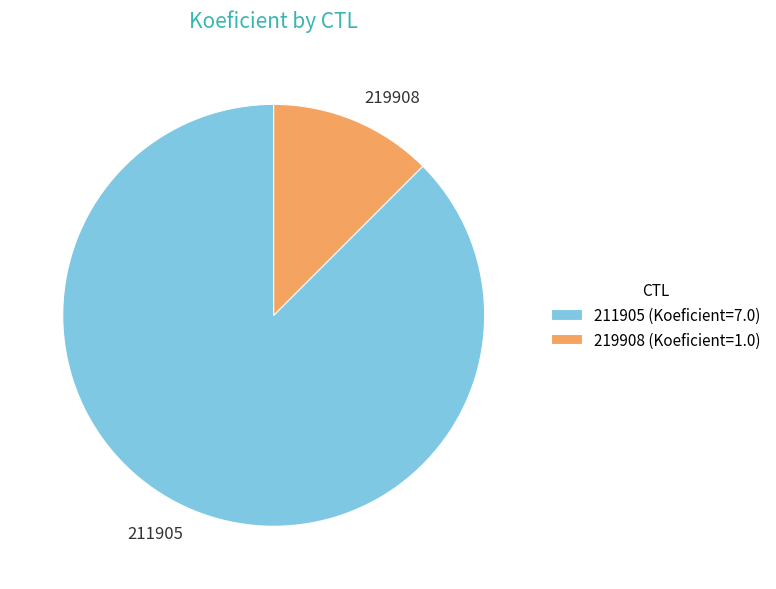

Count the number of slices in the pie.

2